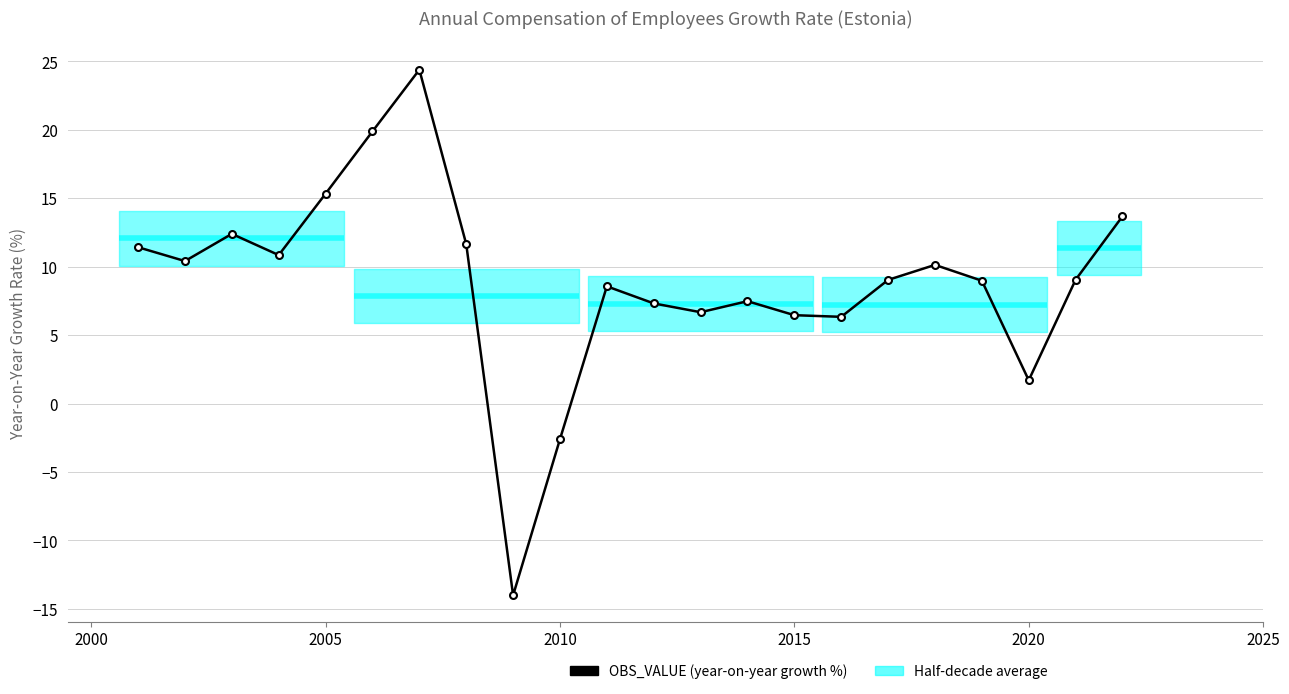

What is the value of the 4th point from the left?

10.8